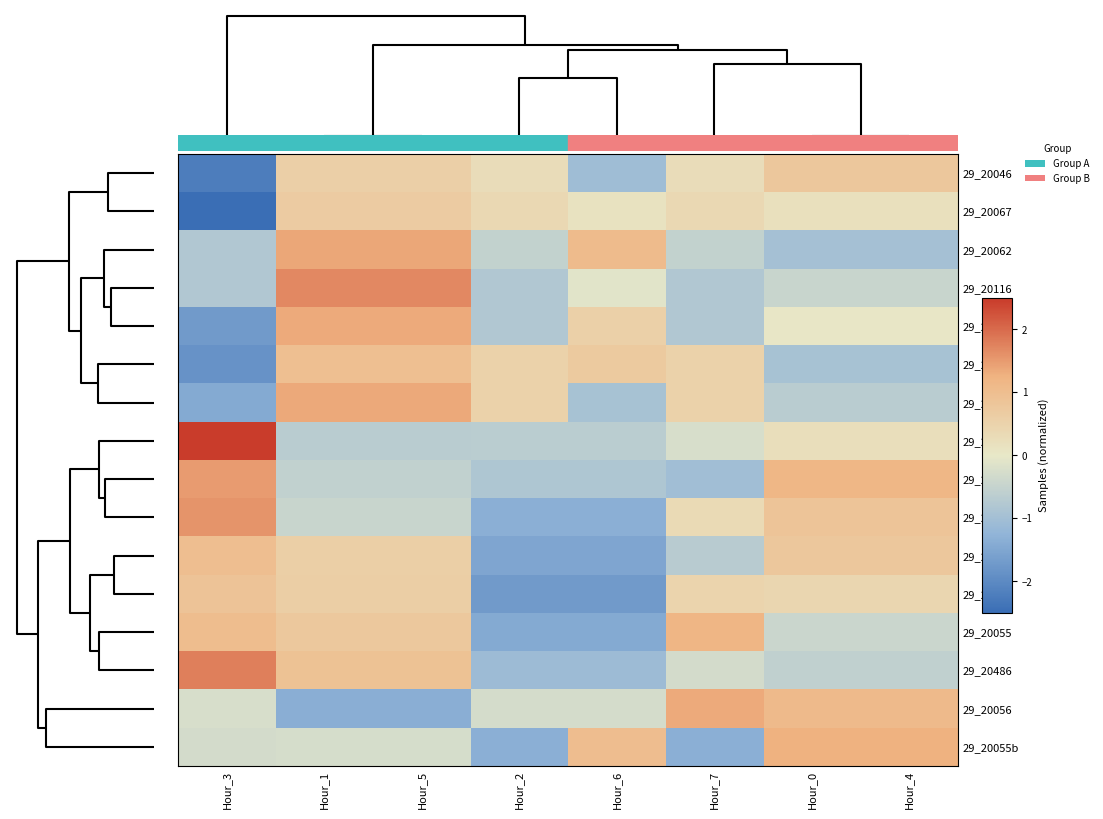

Reading left to right, what are all the values shown in this chart?

29_20046: Hour_3=-2.2	Hour_1=0.6	Hour_5=0.6	Hour_2=0.3	Hour_6=-1.0	Hour_7=0.3	Hour_0=0.8	Hour_4=0.8
29_20067: Hour_3=-2.6	Hour_1=0.7	Hour_5=0.7	Hour_2=0.4	Hour_6=0.1	Hour_7=0.4	Hour_0=0.2	Hour_4=0.2
29_20062: Hour_3=-0.8	Hour_1=1.4	Hour_5=1.4	Hour_2=-0.5	Hour_6=1.1	Hour_7=-0.5	Hour_0=-1.0	Hour_4=-1.0
29_20116: Hour_3=-0.8	Hour_1=1.7	Hour_5=1.7	Hour_2=-0.8	Hour_6=-0.1	Hour_7=-0.8	Hour_0=-0.5	Hour_4=-0.5
29_20086: Hour_3=-1.7	Hour_1=1.3	Hour_5=1.3	Hour_2=-0.8	Hour_6=0.6	Hour_7=-0.8	Hour_0=0.0	Hour_4=0.0
29_20069: Hour_3=-1.8	Hour_1=1.0	Hour_5=1.0	Hour_2=0.5	Hour_6=0.7	Hour_7=0.5	Hour_0=-0.9	Hour_4=-0.9
29_20453: Hour_3=-1.4	Hour_1=1.4	Hour_5=1.4	Hour_2=0.5	Hour_6=-0.9	Hour_7=0.5	Hour_0=-0.7	Hour_4=-0.7
29_20048: Hour_3=2.5	Hour_1=-0.7	Hour_5=-0.7	Hour_2=-0.7	Hour_6=-0.7	Hour_7=-0.2	Hour_0=0.2	Hour_4=0.2
29_20043: Hour_3=1.5	Hour_1=-0.6	Hour_5=-0.6	Hour_2=-0.8	Hour_6=-0.8	Hour_7=-1.0	Hour_0=1.2	Hour_4=1.2
29_20119: Hour_3=1.6	Hour_1=-0.5	Hour_5=-0.5	Hour_2=-1.3	Hour_6=-1.3	Hour_7=0.3	Hour_0=0.8	Hour_4=0.8
29_20032: Hour_3=1.0	Hour_1=0.6	Hour_5=0.6	Hour_2=-1.5	Hour_6=-1.5	Hour_7=-0.7	Hour_0=0.8	Hour_4=0.8
29_20044: Hour_3=0.9	Hour_1=0.6	Hour_5=0.6	Hour_2=-1.7	Hour_6=-1.7	Hour_7=0.5	Hour_0=0.4	Hour_4=0.4
29_20055: Hour_3=1.0	Hour_1=0.7	Hour_5=0.7	Hour_2=-1.4	Hour_6=-1.4	Hour_7=1.2	Hour_0=-0.4	Hour_4=-0.4
29_20486: Hour_3=1.8	Hour_1=0.9	Hour_5=0.9	Hour_2=-1.1	Hour_6=-1.1	Hour_7=-0.3	Hour_0=-0.6	Hour_4=-0.6
29_20056: Hour_3=-0.2	Hour_1=-1.3	Hour_5=-1.3	Hour_2=-0.3	Hour_6=-0.3	Hour_7=1.3	Hour_0=1.1	Hour_4=1.1
29_20055b: Hour_3=-0.3	Hour_1=-0.3	Hour_5=-0.3	Hour_2=-1.3	Hour_6=1.0	Hour_7=-1.3	Hour_0=1.3	Hour_4=1.3